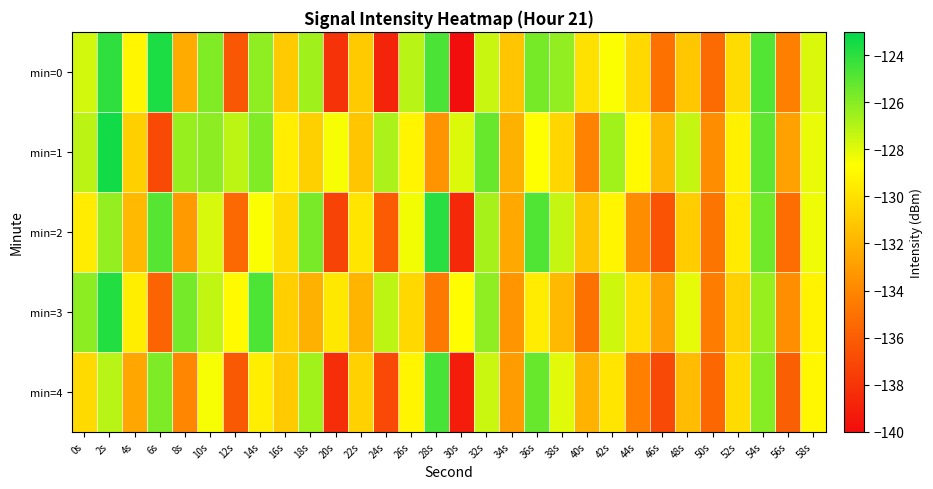

What is the difference between the highest and lowest values at 56s?

3.1